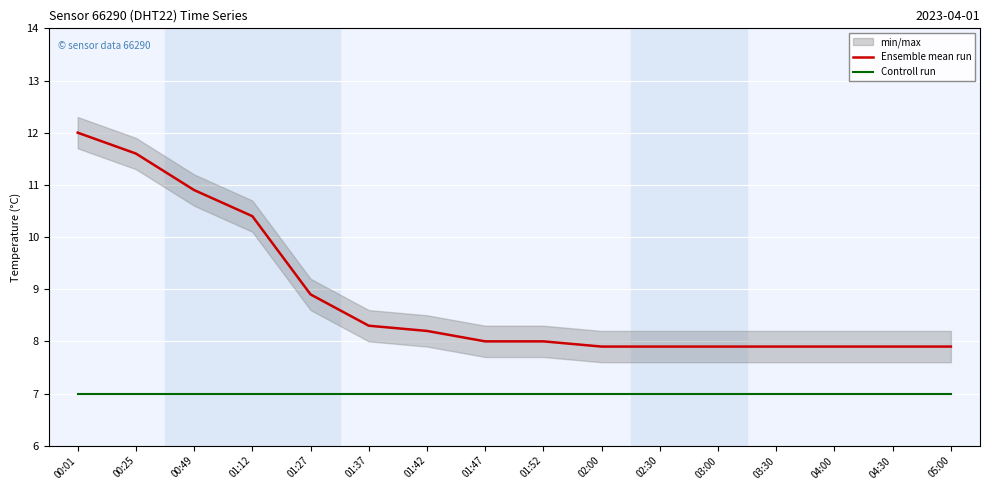

Which category has the highest value in the Ensemble mean run series?

00:01